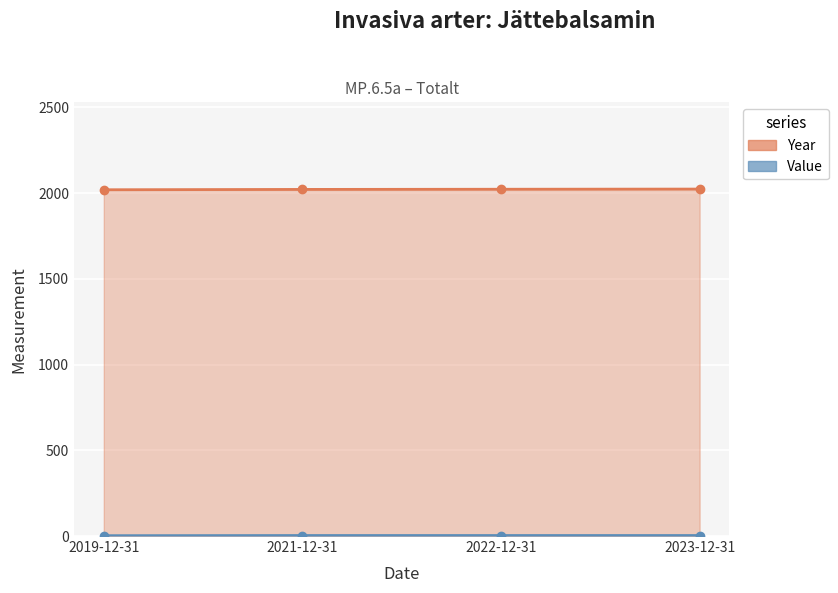

True or false: Year has a value of 2021 at 2021-12-31.

True